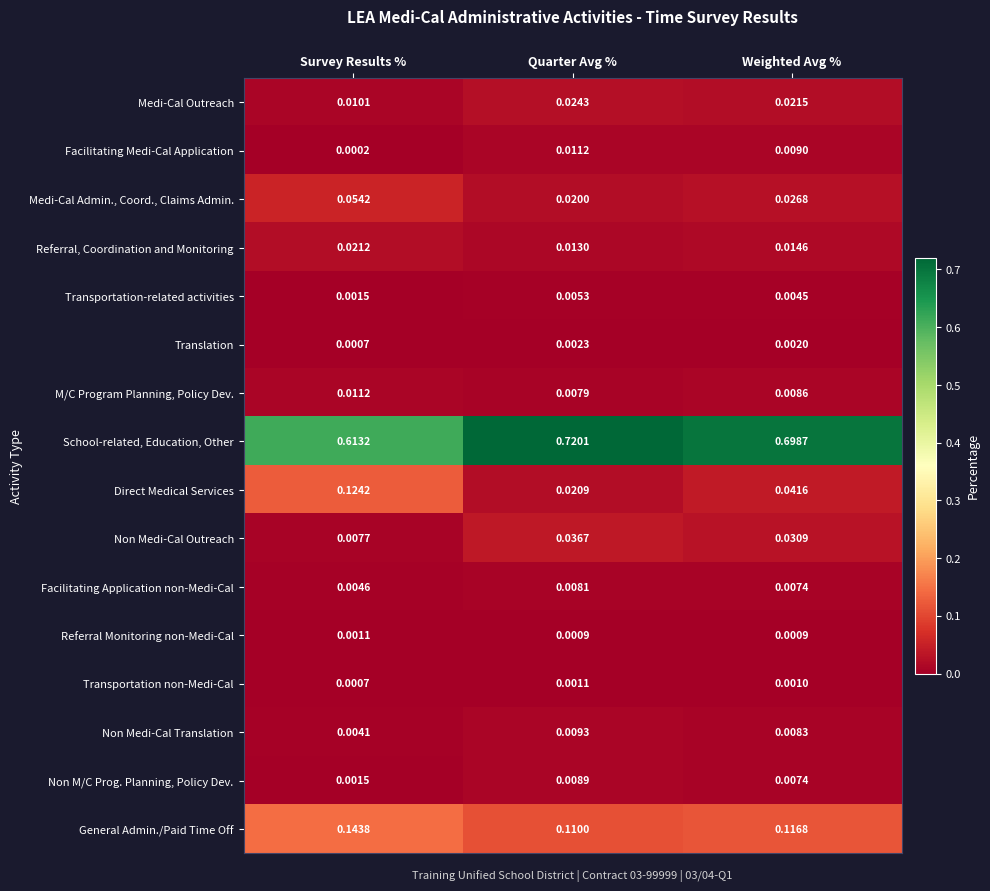

At Quarter Avg %, list the series in order from smallest to largest.

Referral Monitoring non-Medi-Cal, Transportation non-Medi-Cal, Translation, Transportation-related activities, M/C Program Planning, Policy Dev., Facilitating Application non-Medi-Cal, Non M/C Prog. Planning, Policy Dev., Non Medi-Cal Translation, Facilitating Medi-Cal Application, Referral, Coordination and Monitoring, Medi-Cal Admin., Coord., Claims Admin., Direct Medical Services, Medi-Cal Outreach, Non Medi-Cal Outreach, General Admin./Paid Time Off, School-related, Education, Other